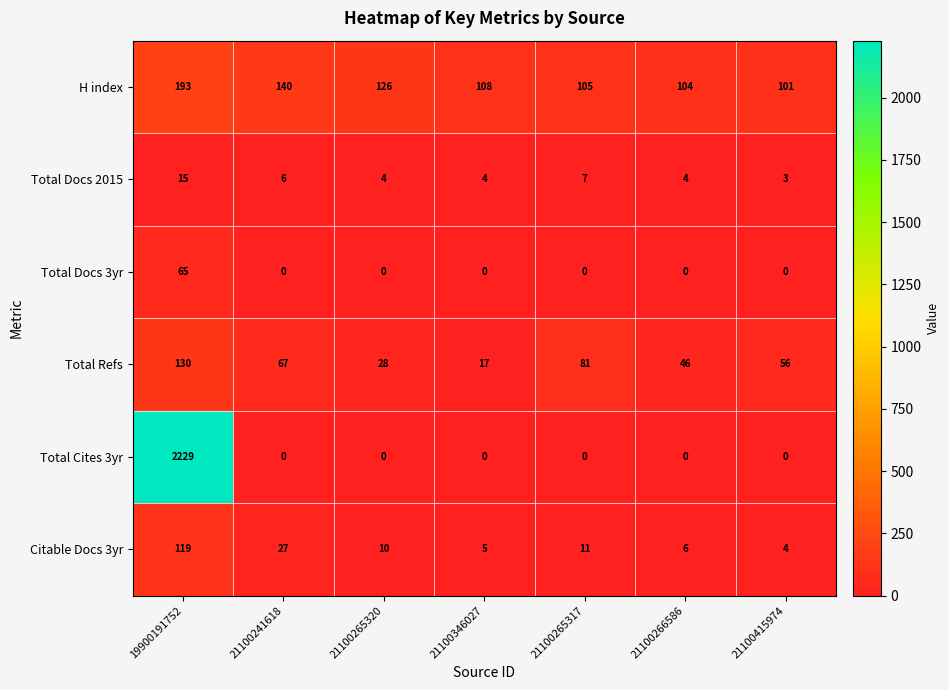

Which series has the widest spread of values?

Total Cites 3yr